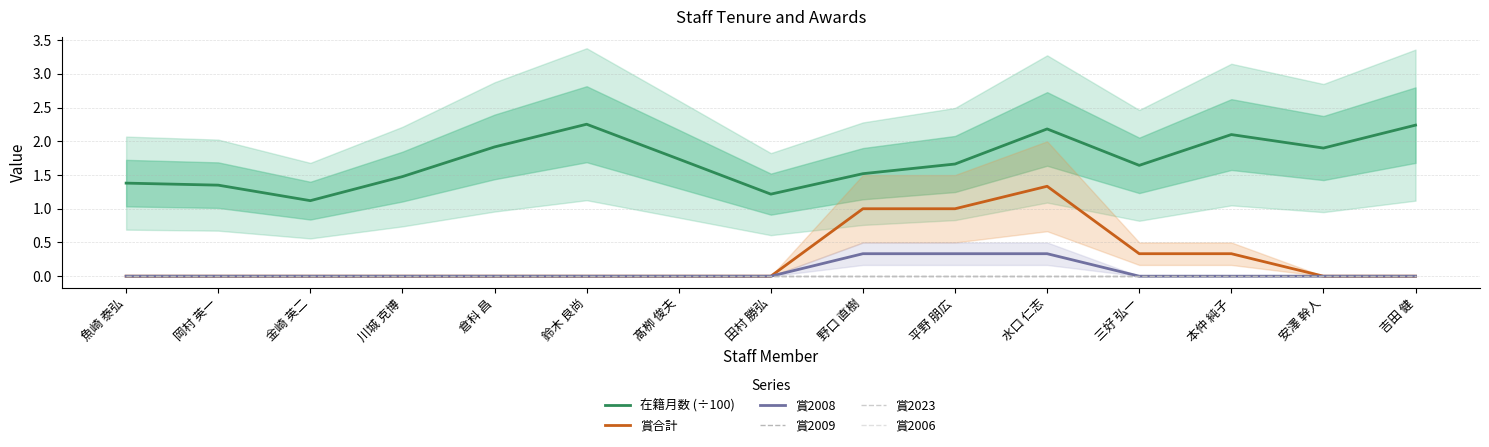

Which series has the largest total across all categories?

在籍月数 (÷100)